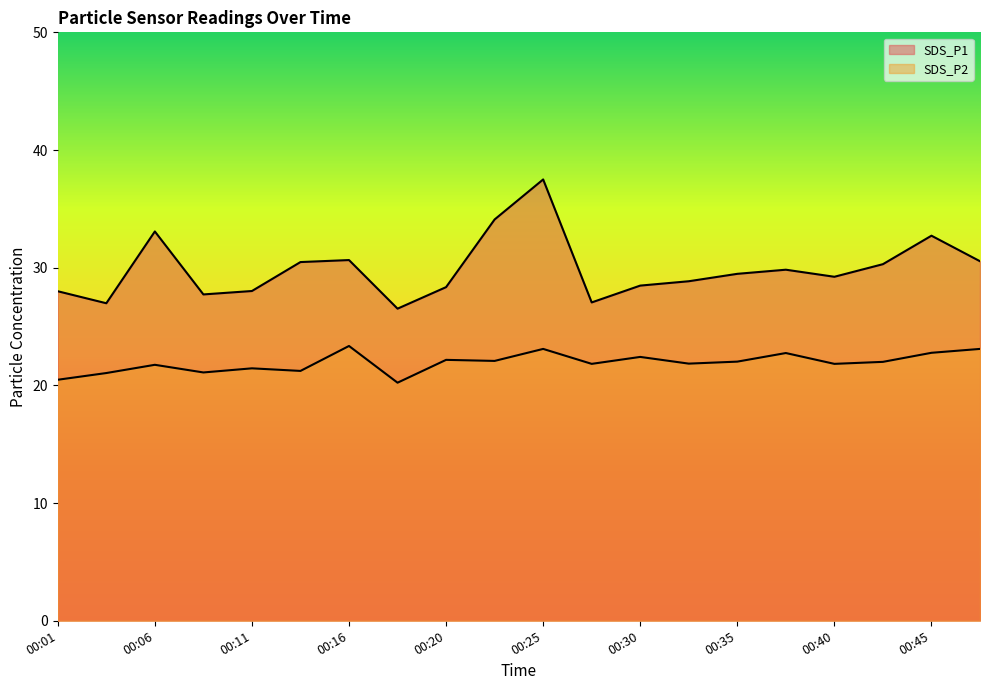

At which label does SDS_P1 reach its peak?

00:25